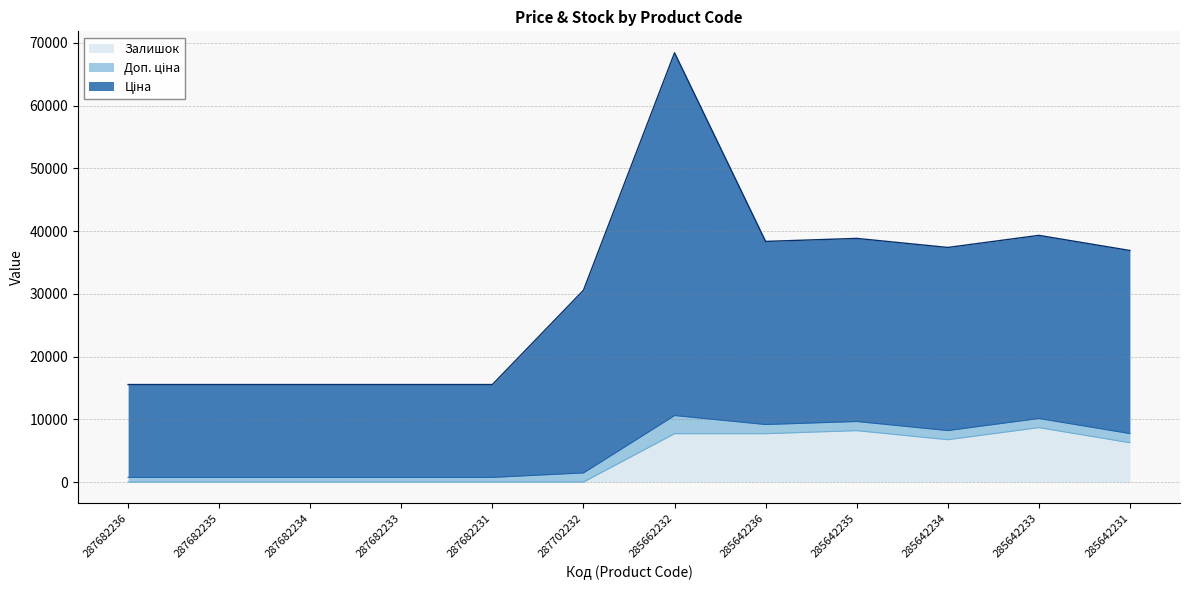

At which label does Ціна reach its peak?

285662232